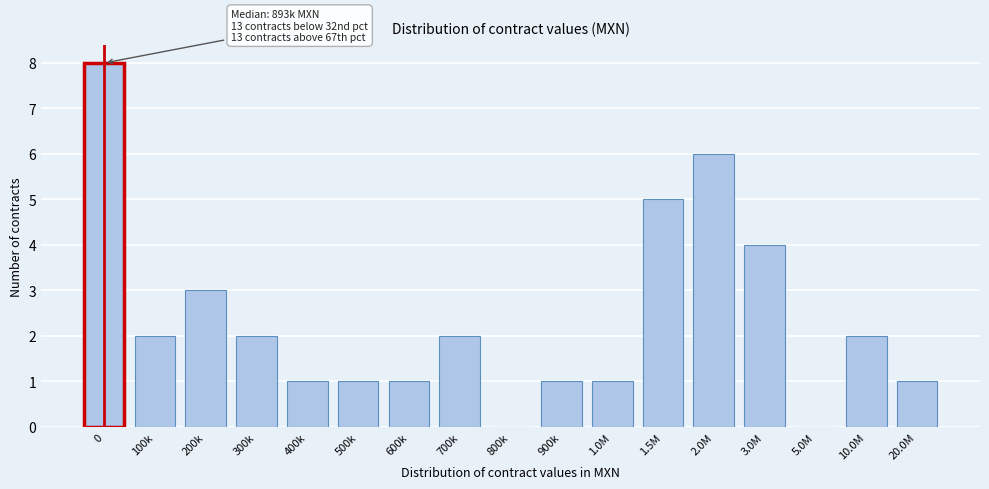

Reading right to left, what are all the values shown in this chart?

20.0M=1	10.0M=2	5.0M=0	3.0M=4	2.0M=6	1.5M=5	1.0M=1	900k=1	800k=0	700k=2	600k=1	500k=1	400k=1	300k=2	200k=3	100k=2	0=8